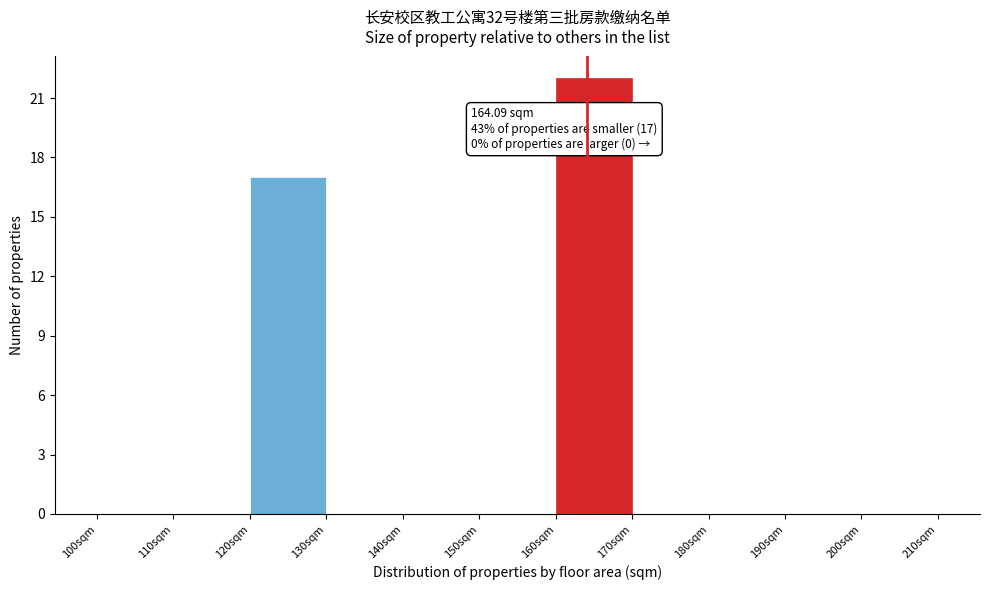

Which range on the x-axis has the tallest bar?

160 to 170